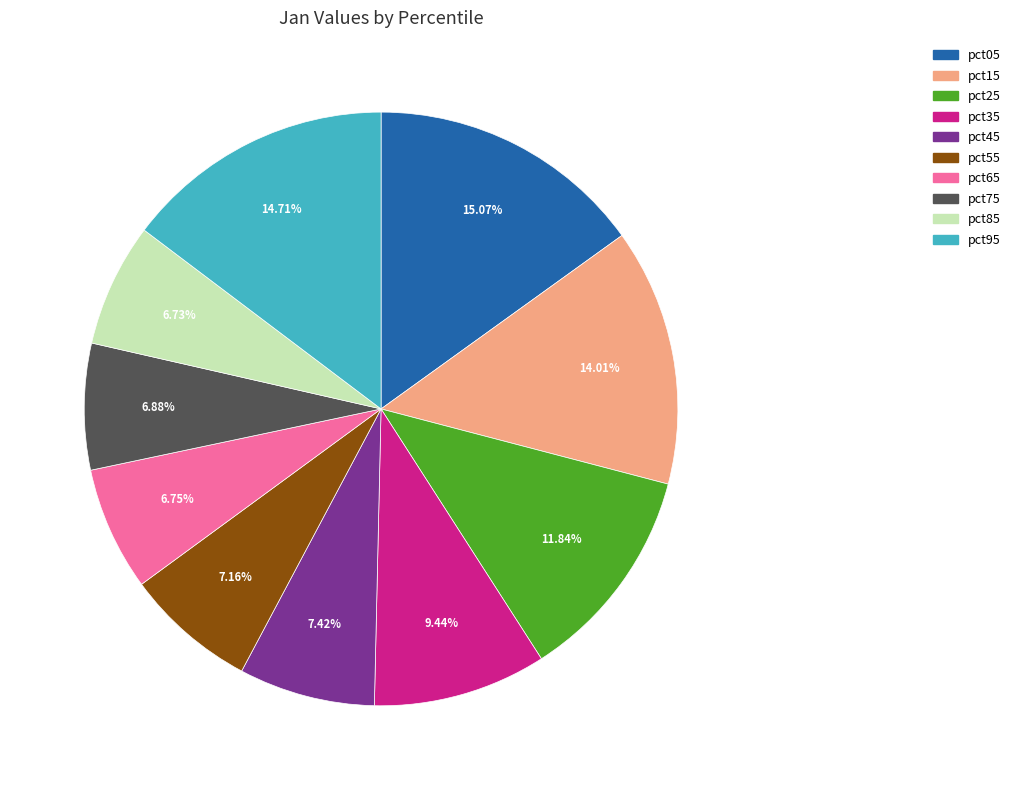

The pct05 slice represents 21% of the pie. True or false?

False